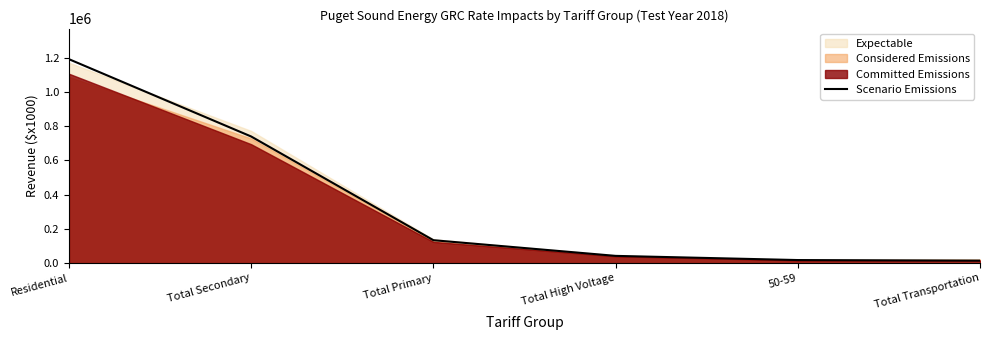

The chart shows a value of 1190834.0 at Residential. True or false?

True